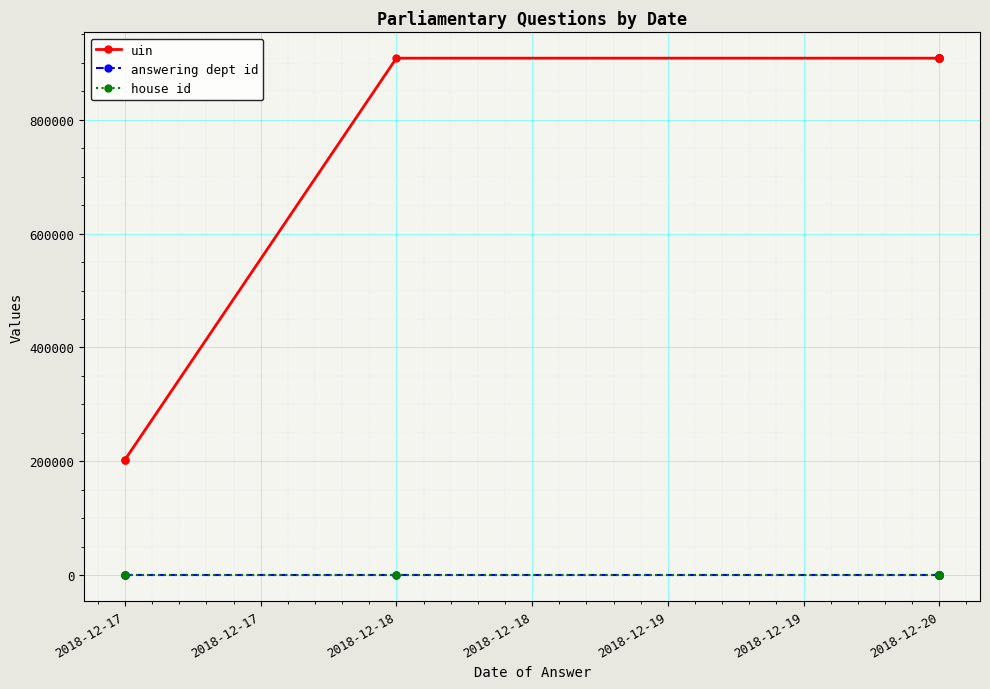

What are all the series names shown in the legend?

uin, answering dept id, house id